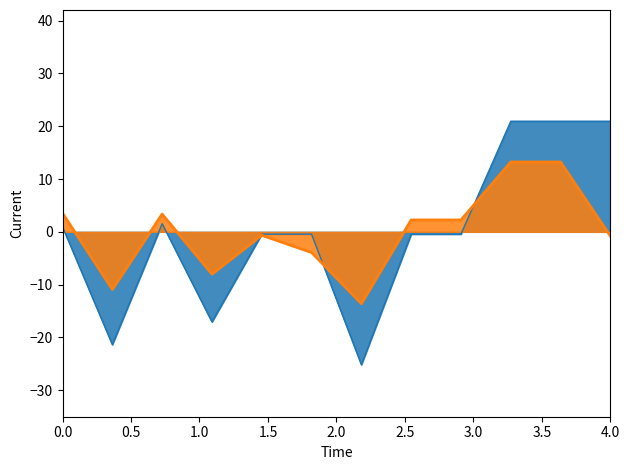

The value of Remuneración mensual bruta at CASTILLO LARA is 30.6. True or false?

False